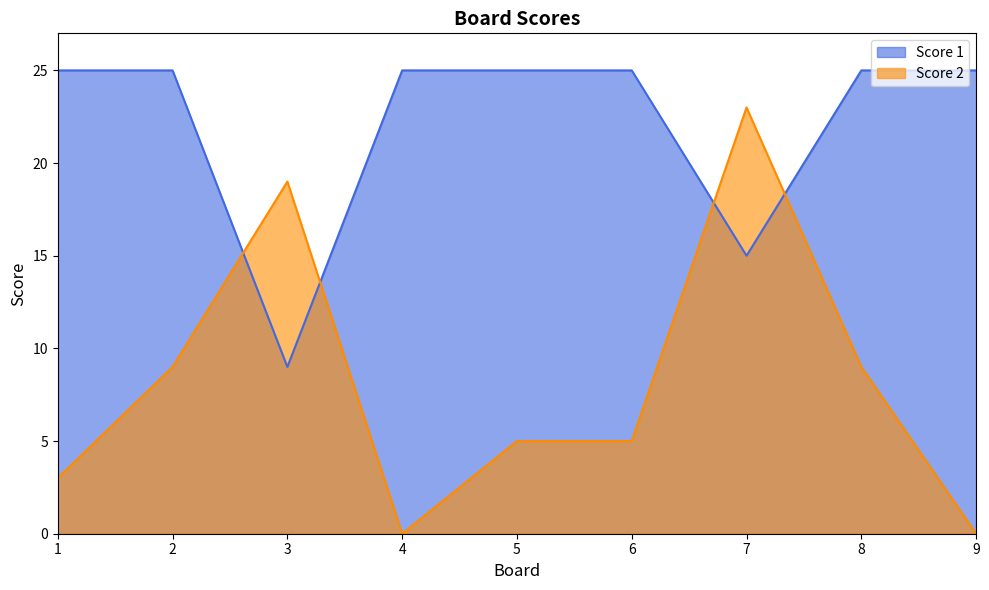

What is the value of the Score 1 point at the 9th from the left?

25